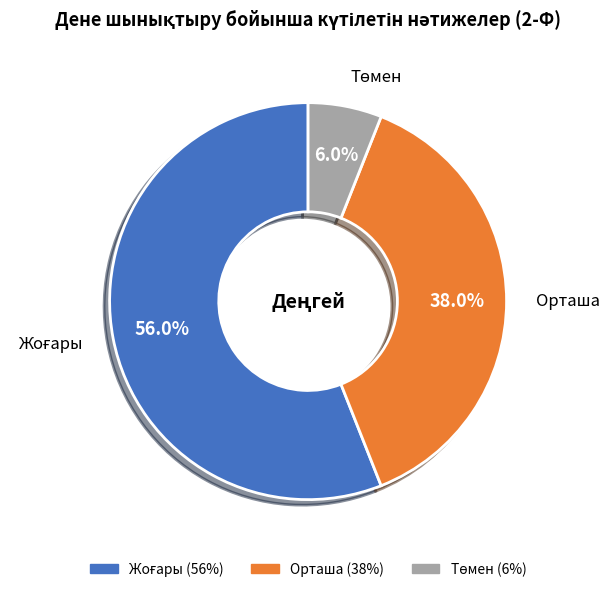

Is there a majority slice in this chart?

Yes